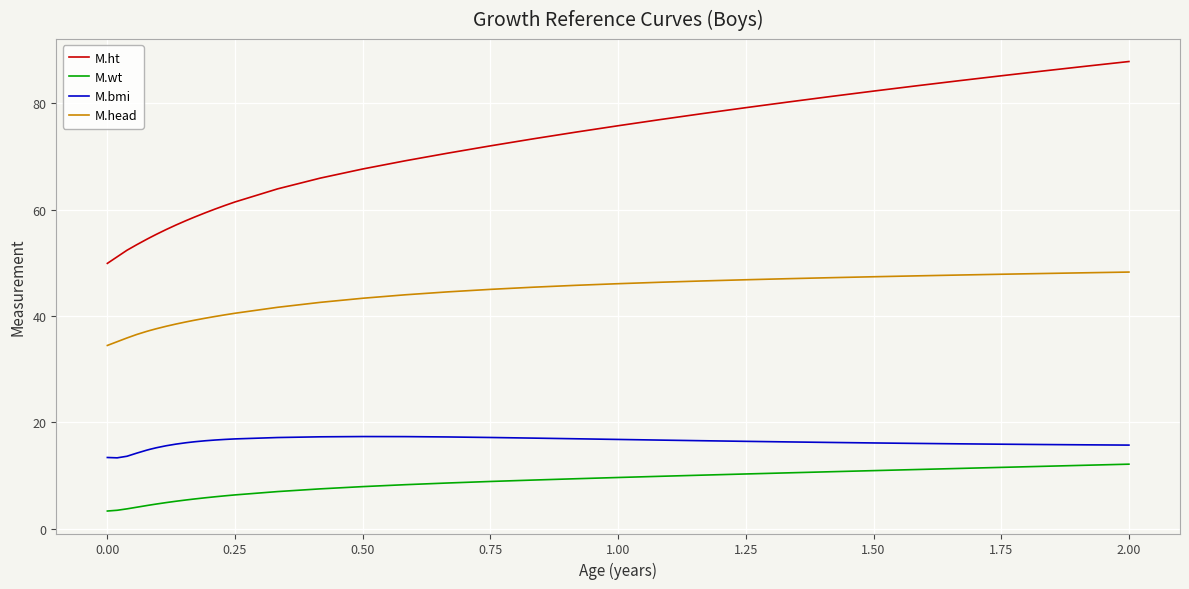

Which series has the largest range (max minus min)?

M.ht